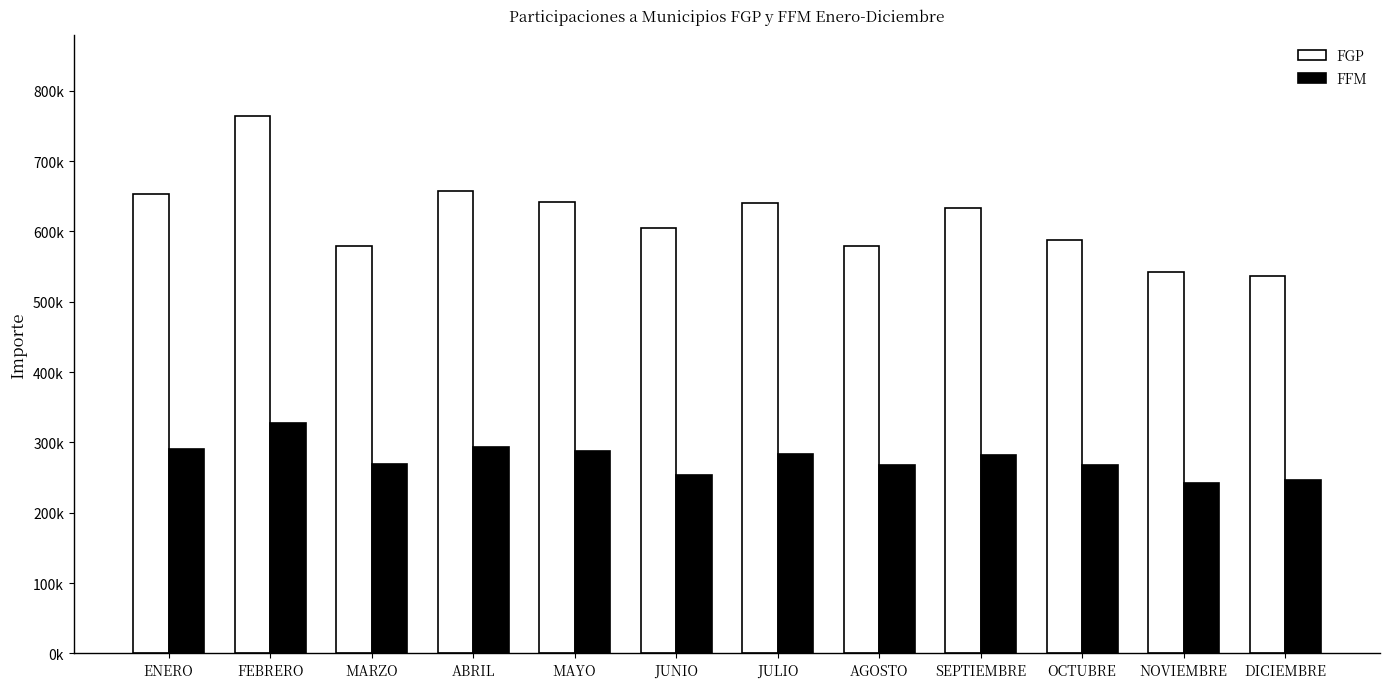

Does the chart contain stacked bars?

No